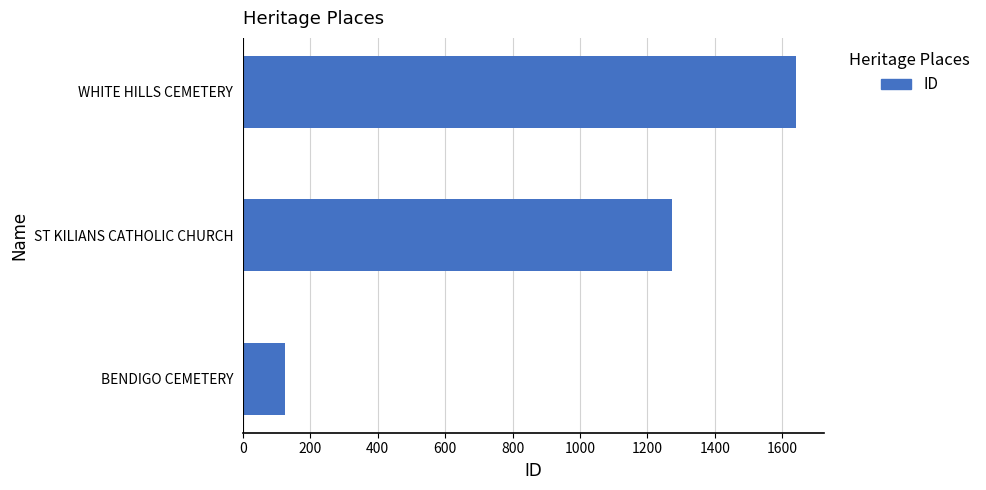

Reading top to bottom, transcribe all the data shown in this chart.

WHITE HILLS CEMETERY=1641	ST KILIANS CATHOLIC CHURCH=1274	BENDIGO CEMETERY=124